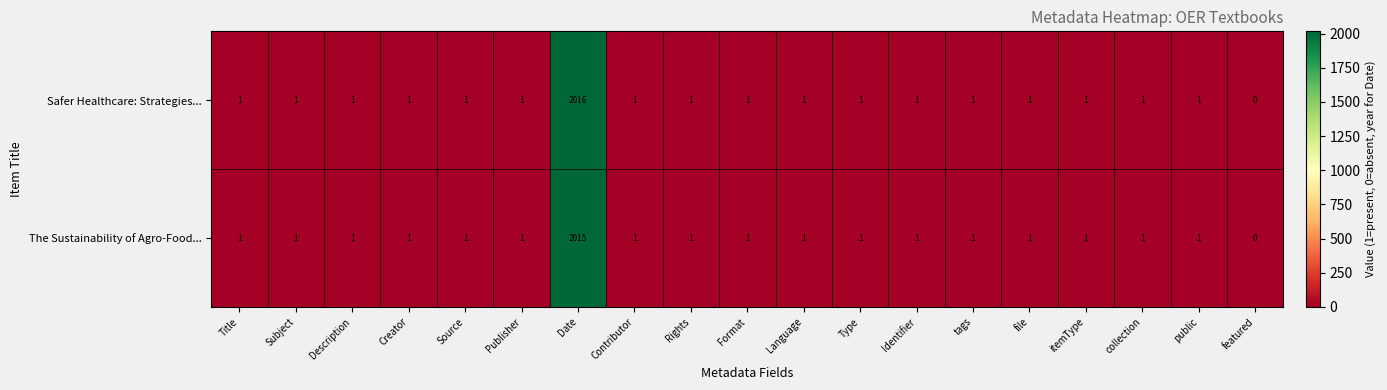

Rank the series by their average value, from highest to lowest.

Safer Healthcare: Strategies..., The Sustainability of Agro-Food...